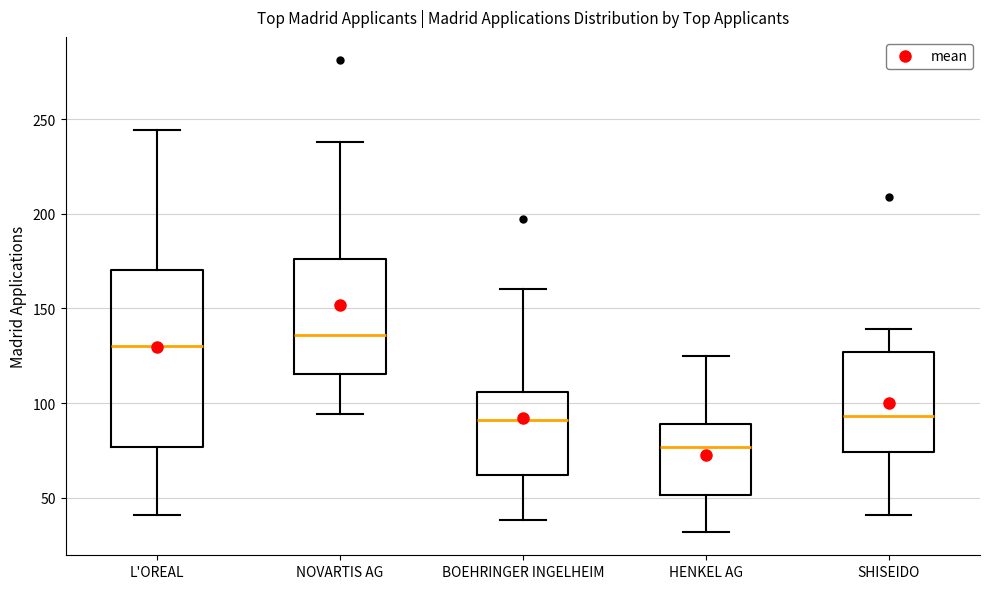

Which box has the highest median line?

NOVARTIS AG